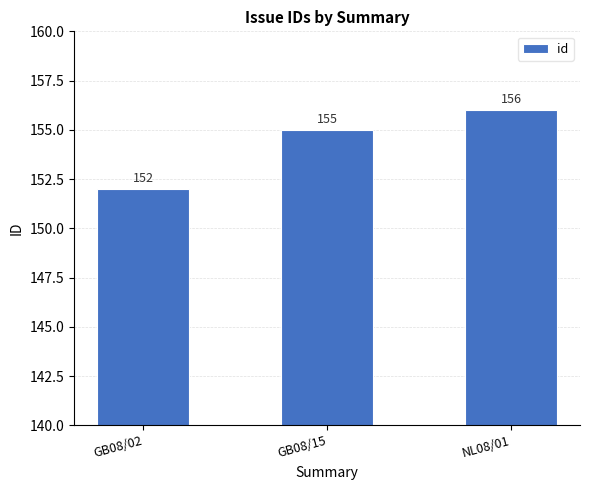

What is the maximum value shown in the chart?

156